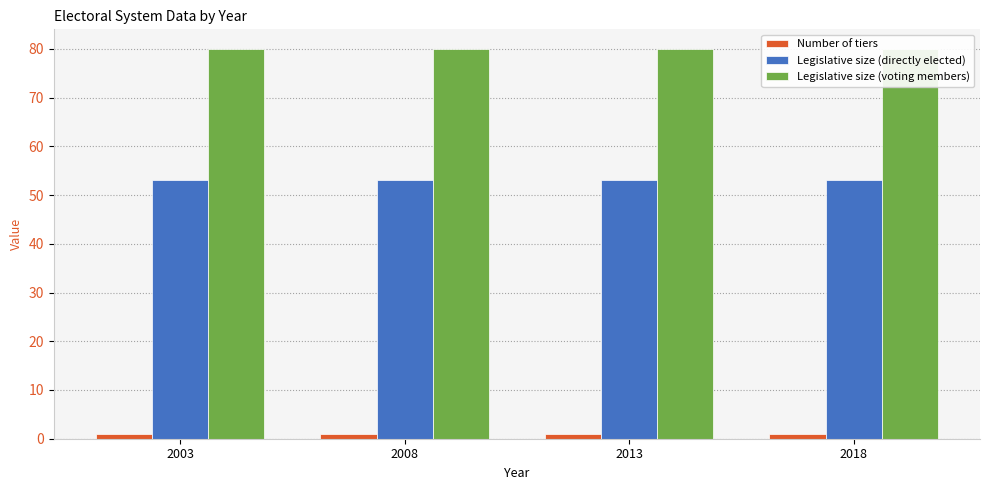

Which label corresponds to the largest value in the chart?

2003